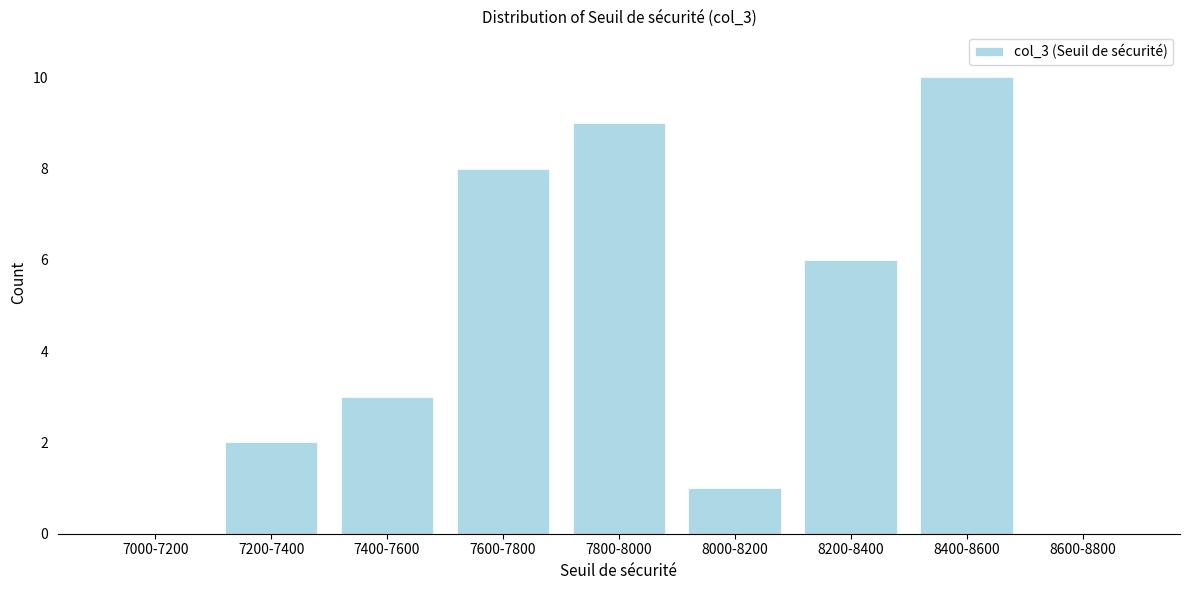

Reading left to right, what are all the values shown in this chart?

7000-7200=0	7200-7400=2	7400-7600=3	7600-7800=8	7800-8000=9	8000-8200=1	8200-8400=6	8400-8600=10	8600-8800=0